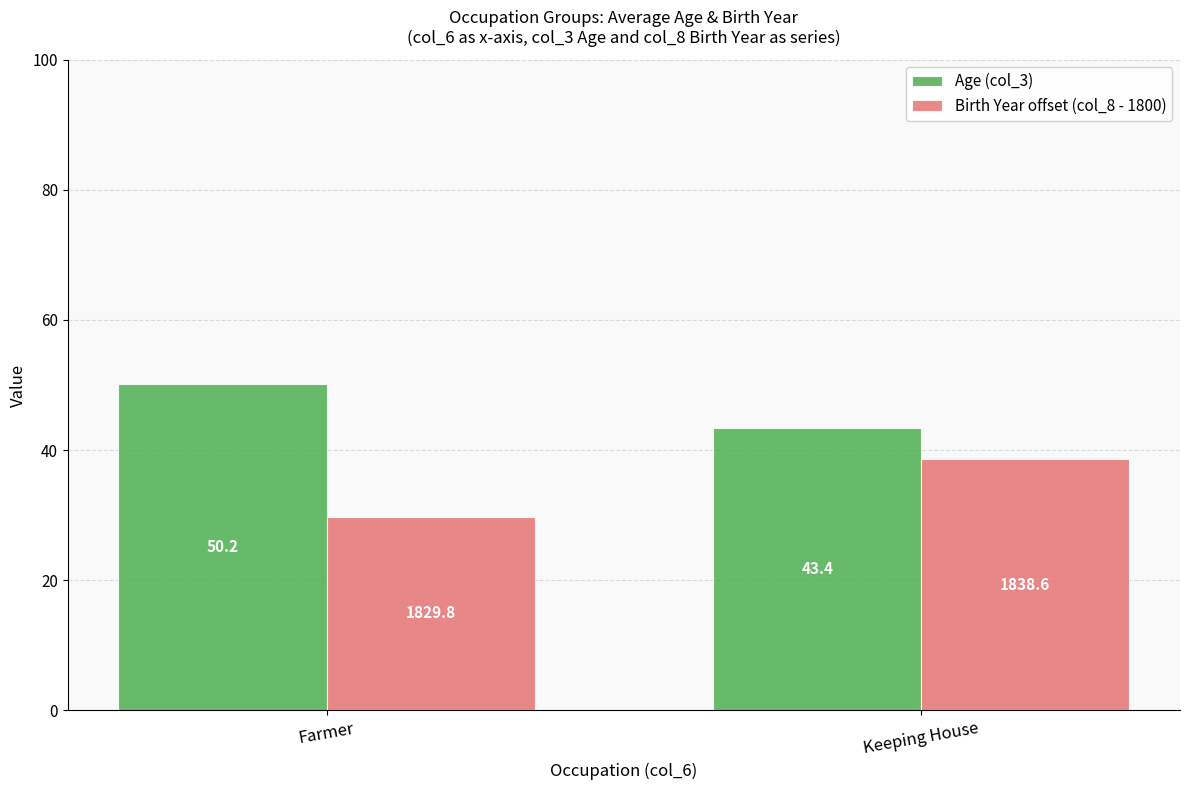

How many categories are shown in the chart?

2